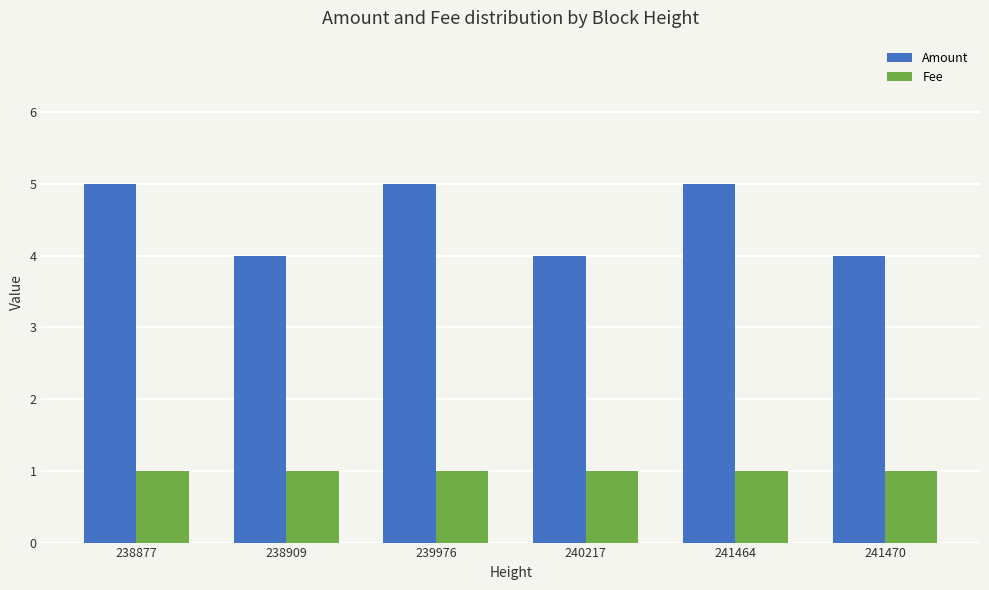

What are all the series names shown in the legend?

Amount, Fee